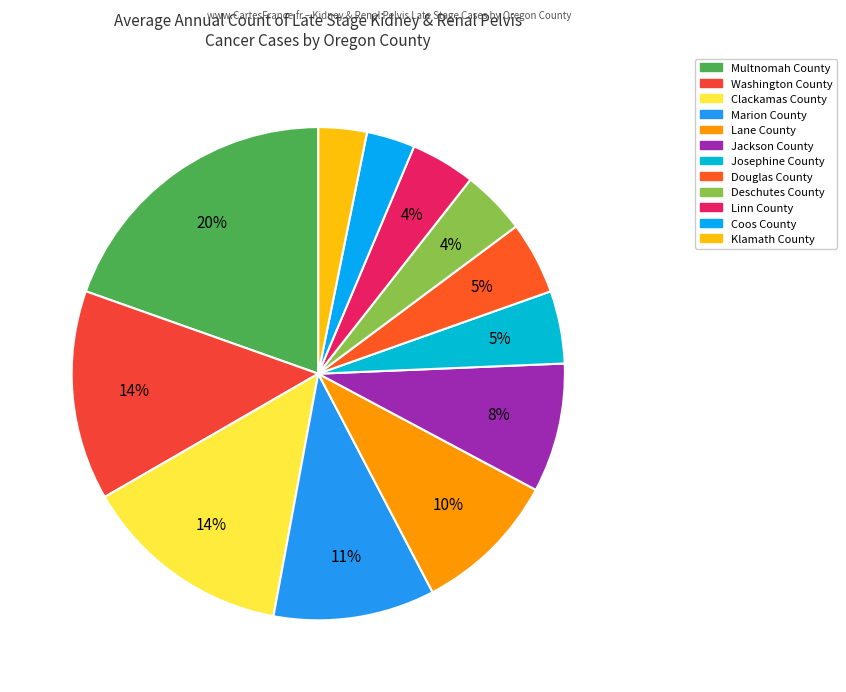

What is the largest slice in the pie chart?

Multnomah County